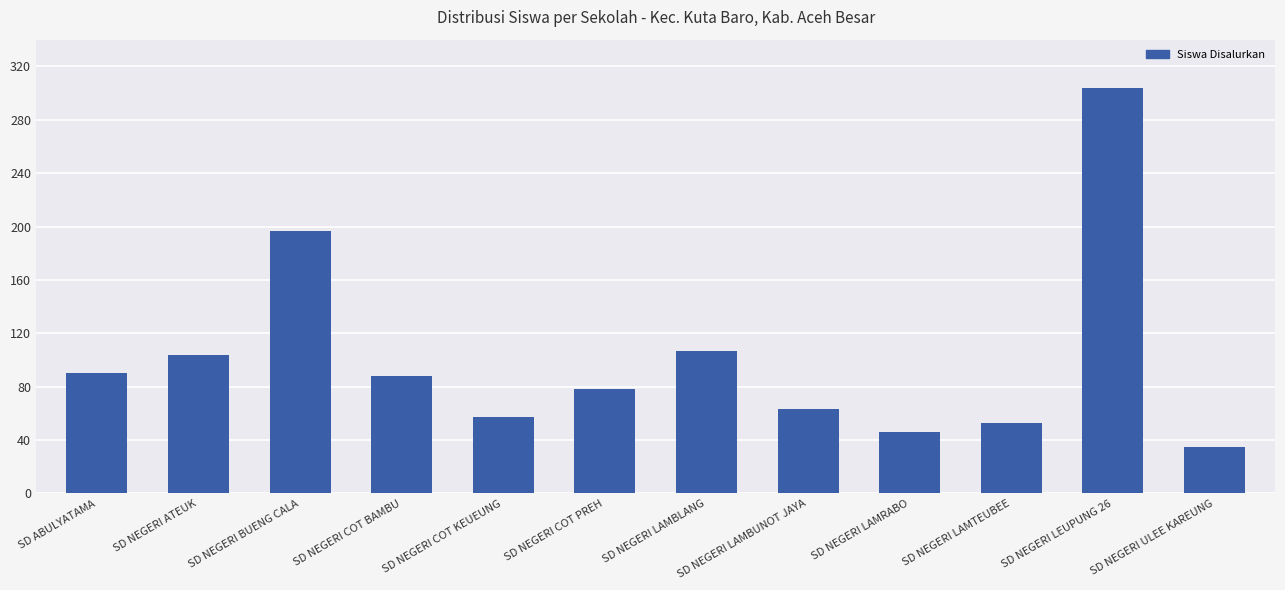

What is the label of the 8th bar from the left?

SD NEGERI LAMBUNOT JAYA